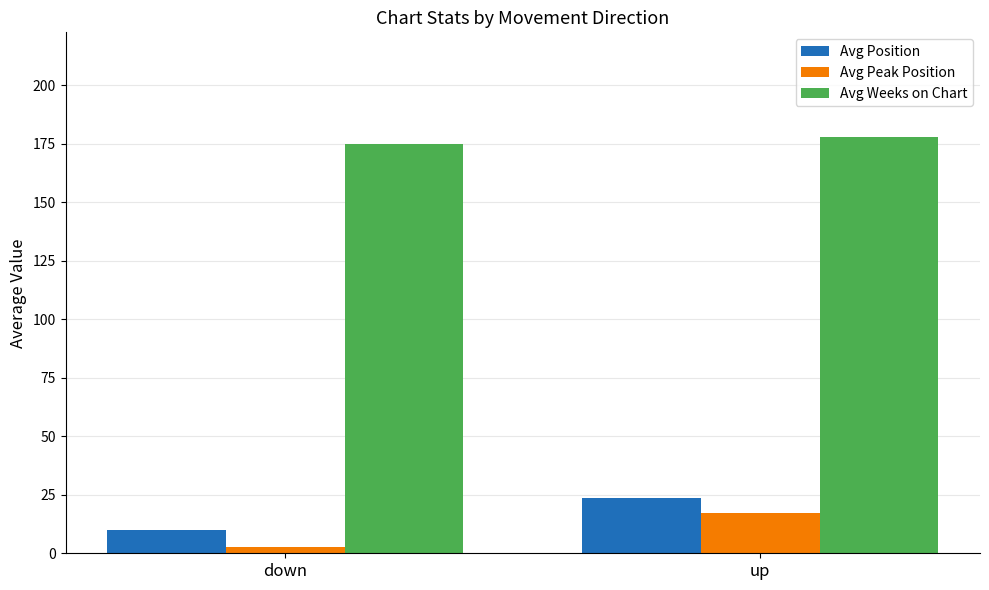

At which category does the chart reach its peak across all series?

up